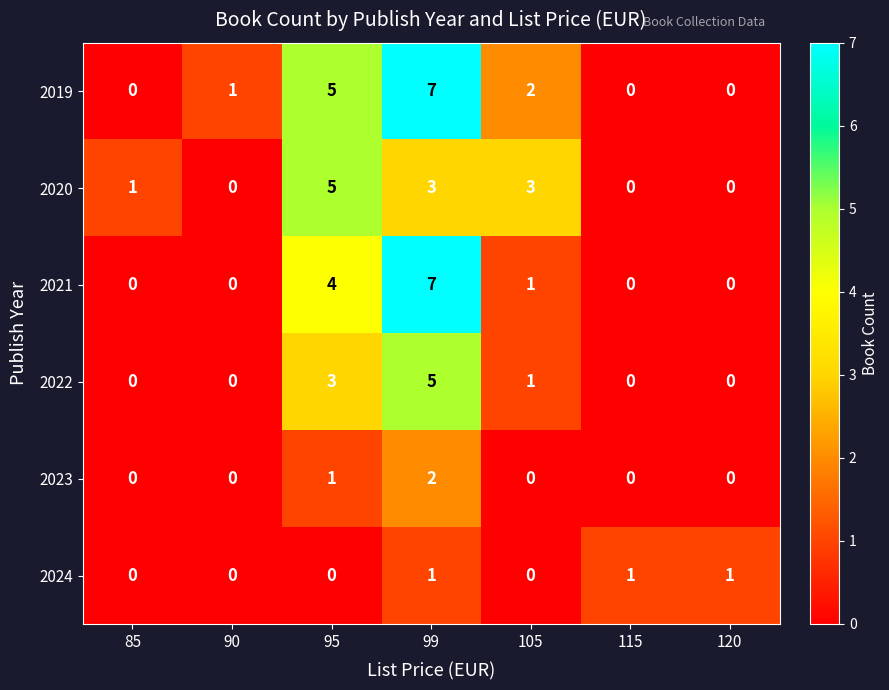

Count the 2023 values in the range 0 to 1.

6